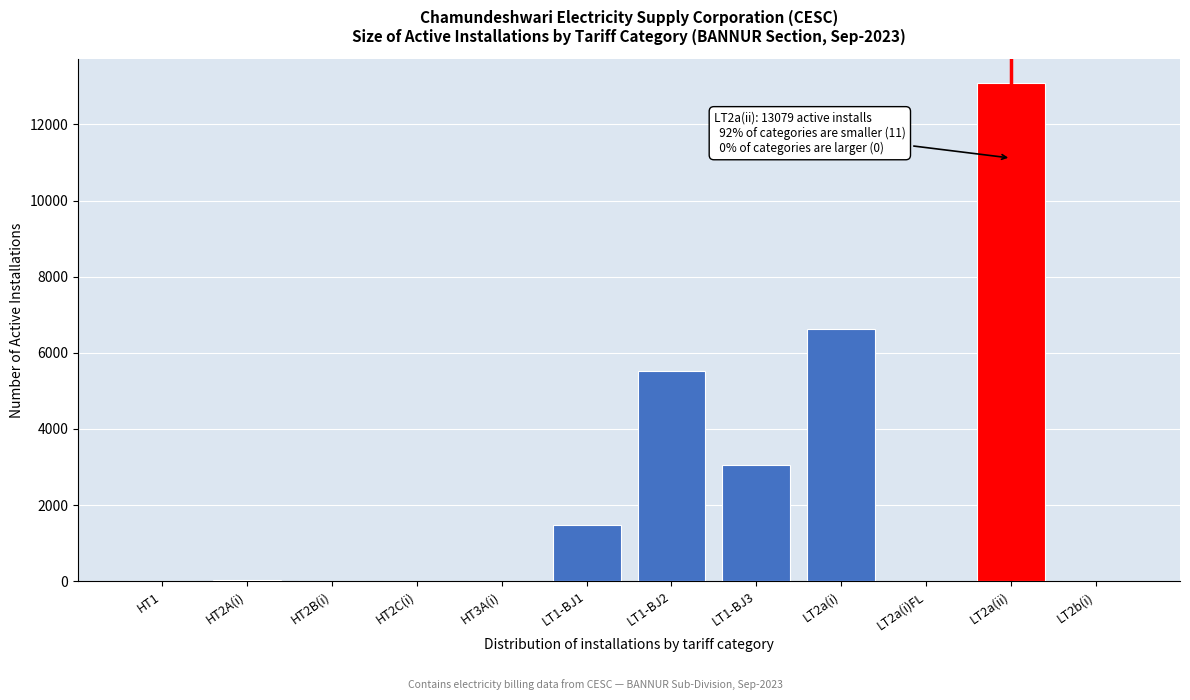

Which category has the highest value across all series?

LT2a(ii)